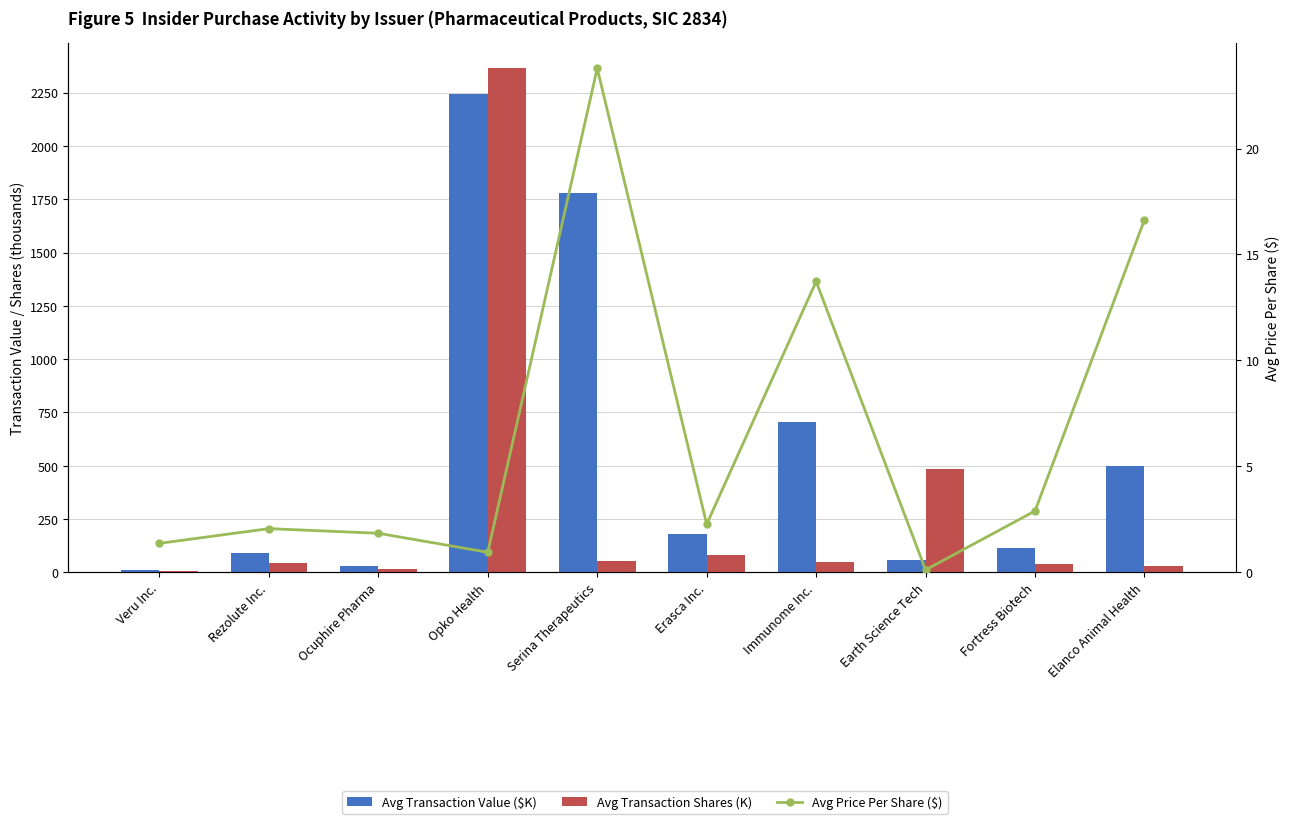

True or false: Avg Transaction Shares (K) has a value of 40.0 at Fortress Biotech.

True